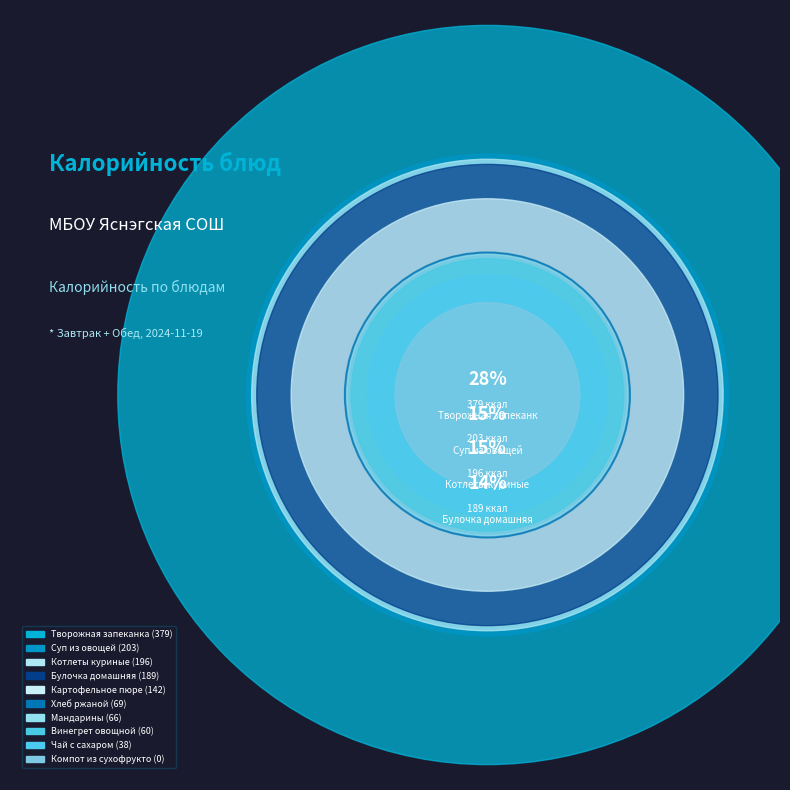

Is it true that Хлеб ржаной is 5% of the pie?

True